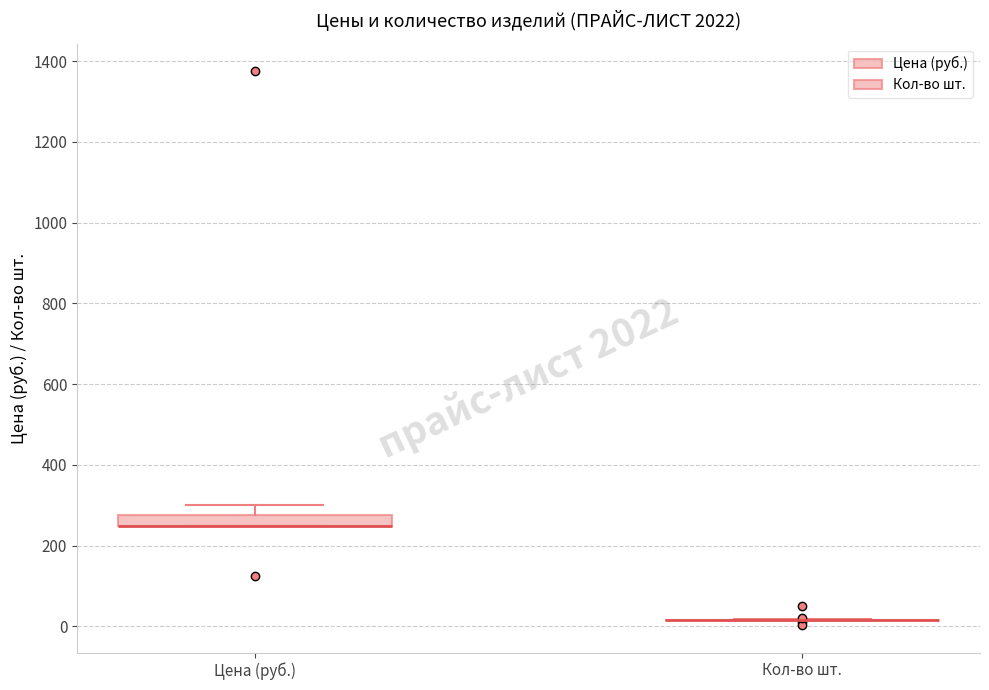

Where is the lower edge of the box for Цена (руб.) on the y-axis? The values are not printed on the chart, so give them approximately, as read against the axis.

260